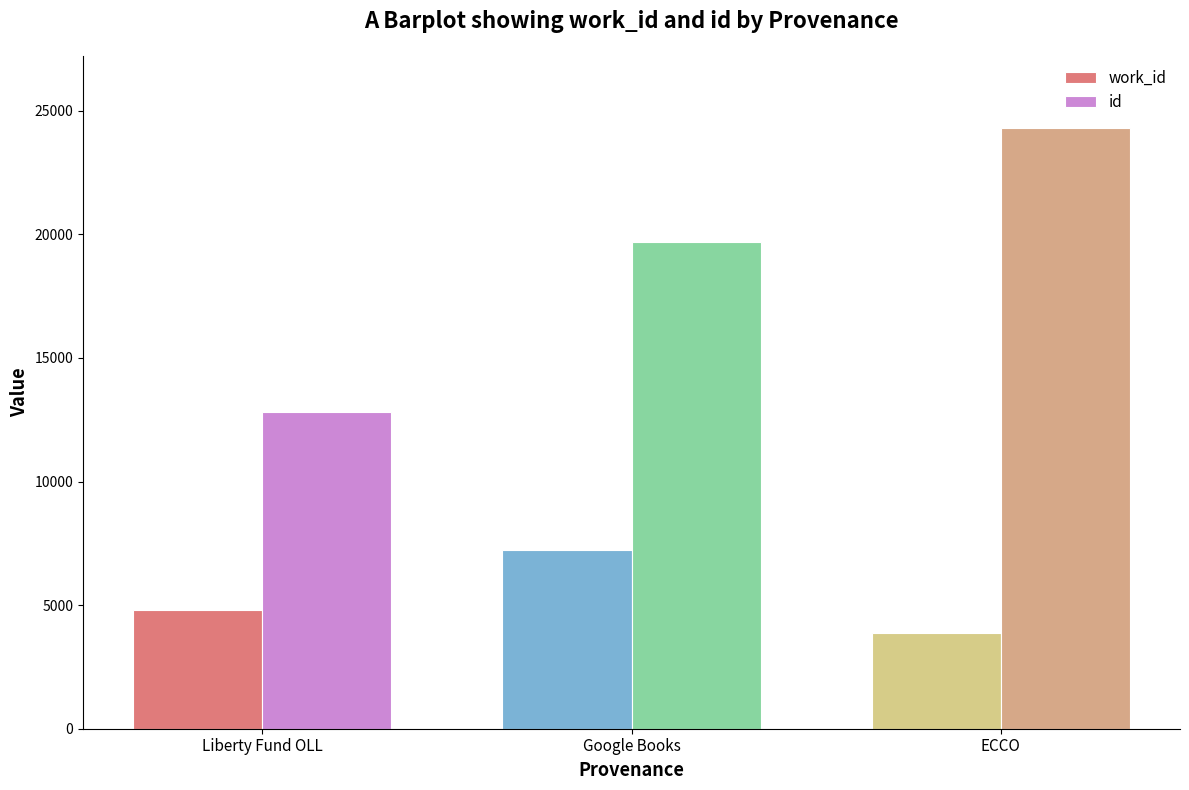

What is the approximate value of work_id at Google Books?

7217